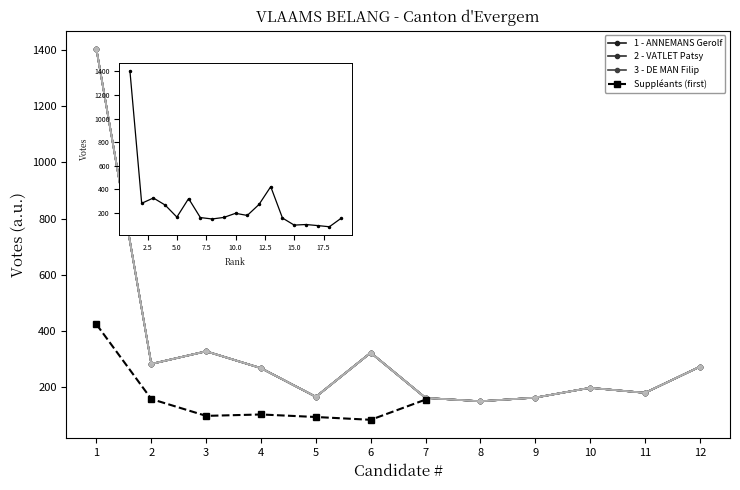

Reading left to right, list all the values displayed in this chart.

1403	282	327	267	165	322	161	149	162	197	179	272